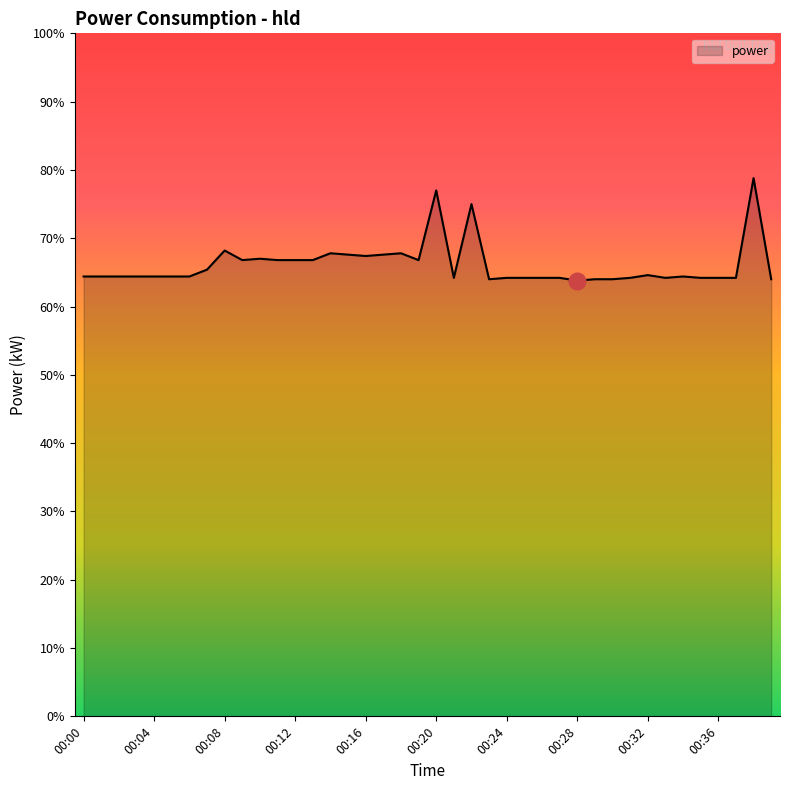

At which label is the value closest to 3?

00:28